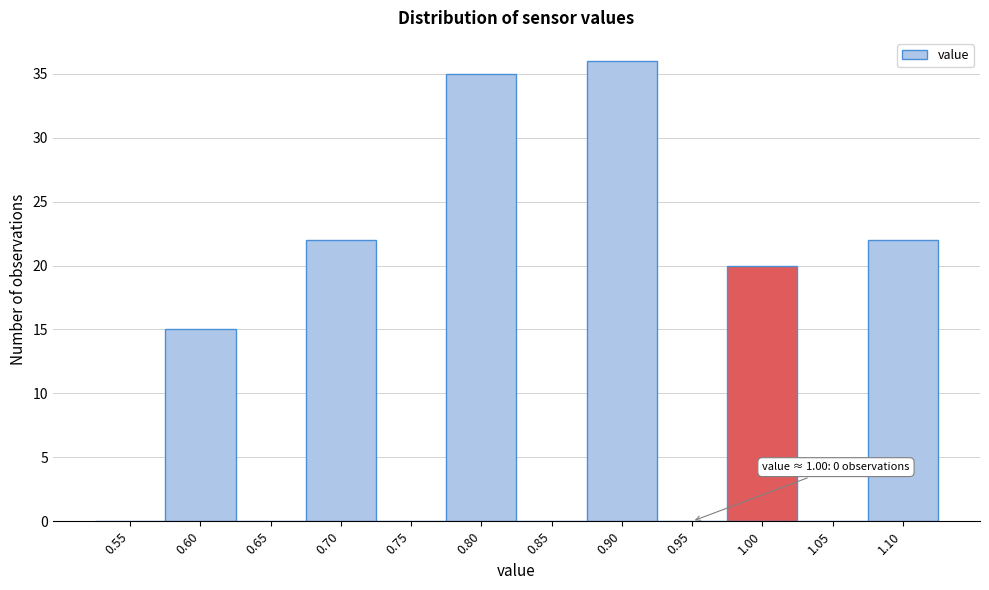

Reading left to right, extract all data points from this chart.

0.55=0	0.60=15	0.65=0	0.70=22	0.75=0	0.80=35	0.85=0	0.90=36	0.95=0	1.00=20	1.05=0	1.10=22